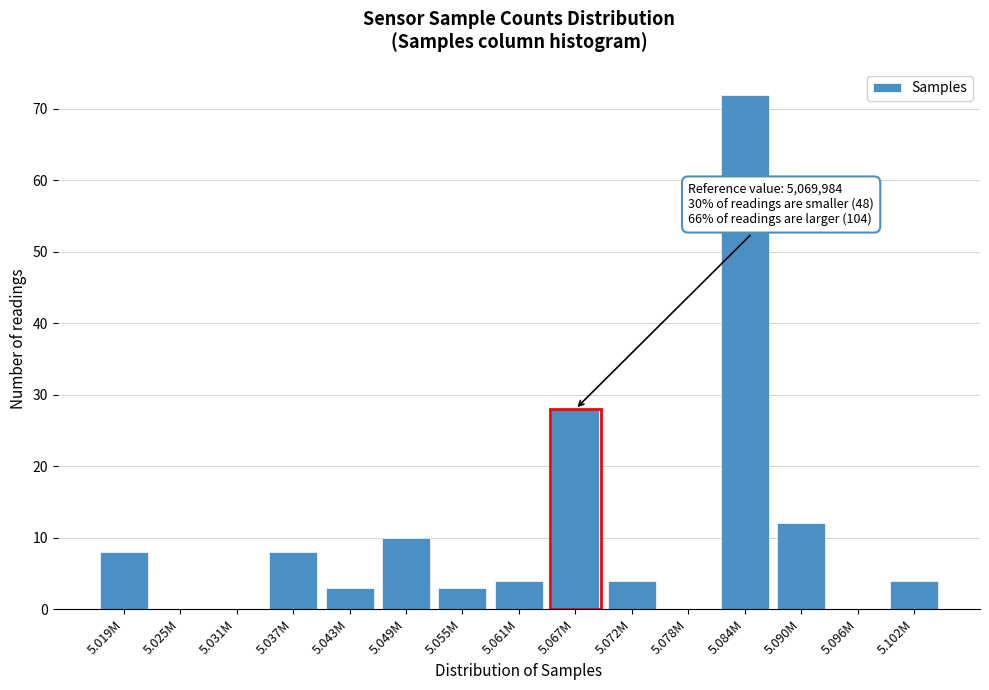

Reading right to left, extract all data points from this chart.

5.102M=4	5.096M=0	5.090M=12	5.084M=72	5.078M=0	5.072M=4	5.067M=28	5.061M=4	5.055M=3	5.049M=10	5.043M=3	5.037M=8	5.031M=0	5.025M=0	5.019M=8